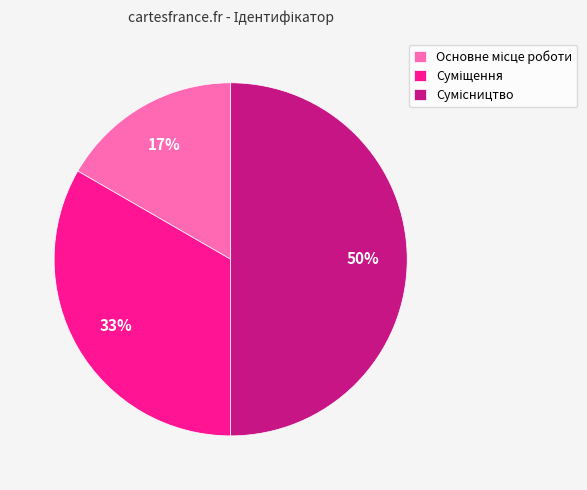

To the nearest percent, what is the average slice percentage?

33%